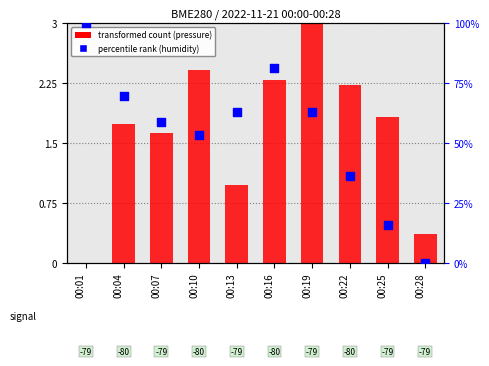

What are all the series names shown in the legend?

transformed count (pressure), percentile rank (humidity)